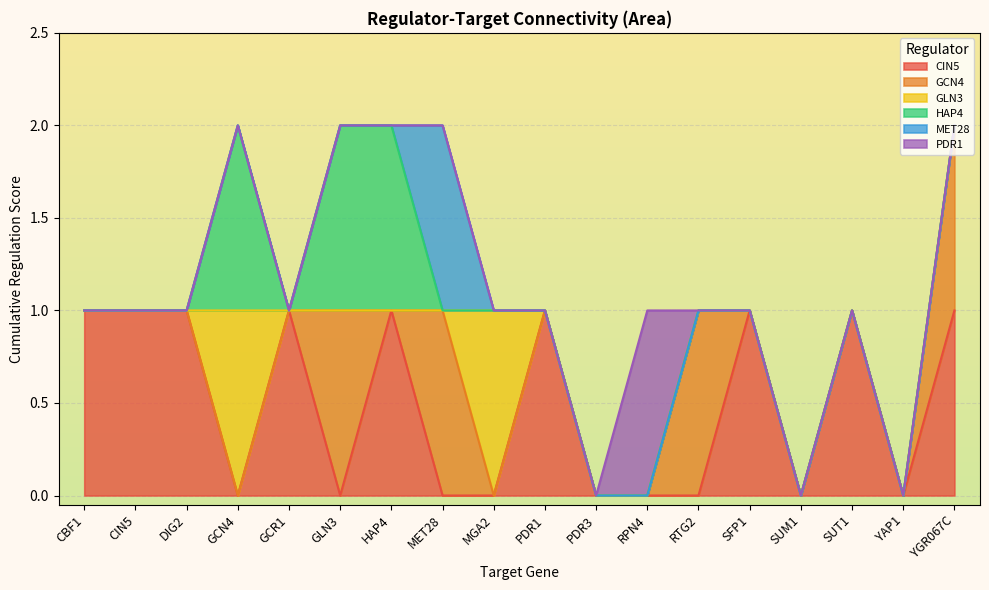

How many times do CIN5 and HAP4 cross each other?

3